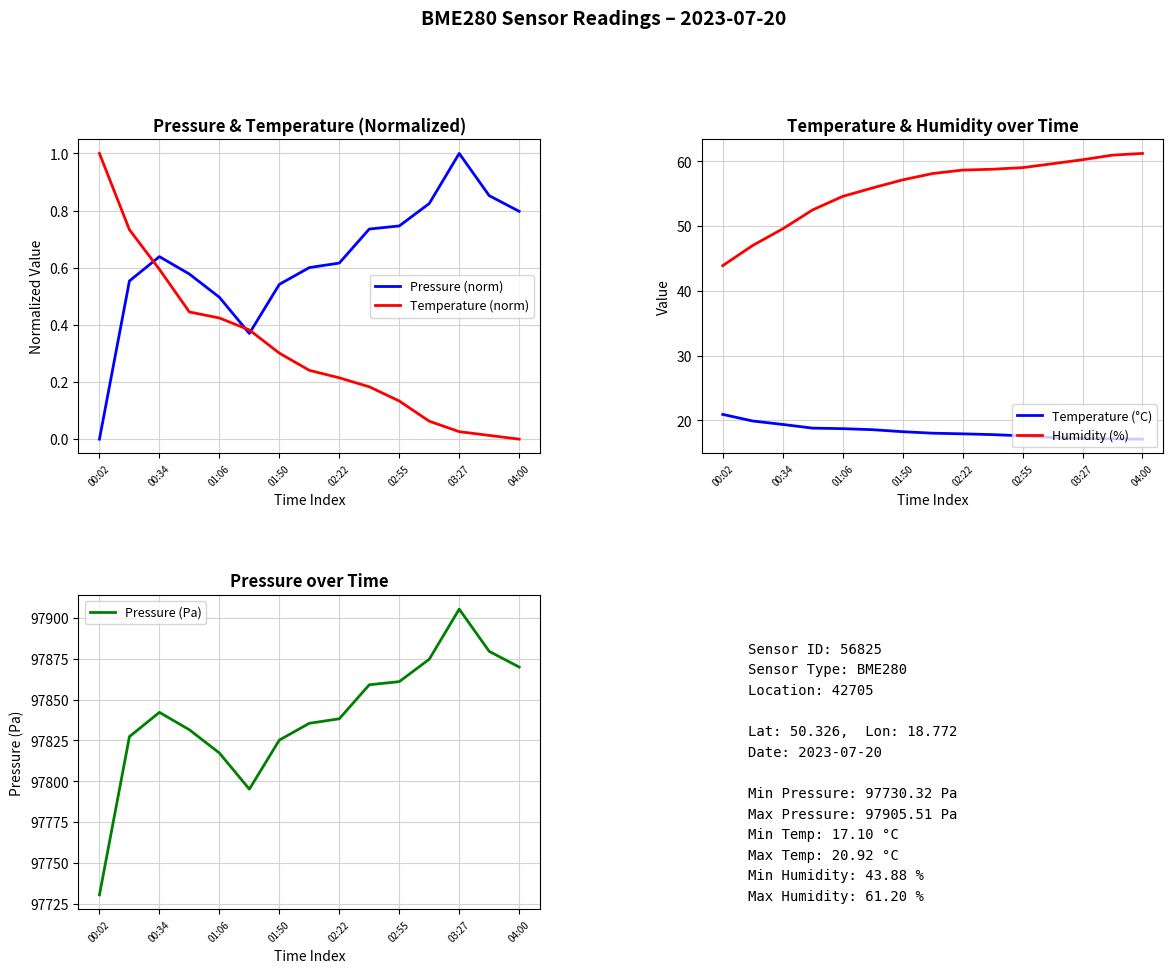

Which series ends up on top after the final intersection of Pressure (norm) and Temperature (norm)?

Pressure (norm)